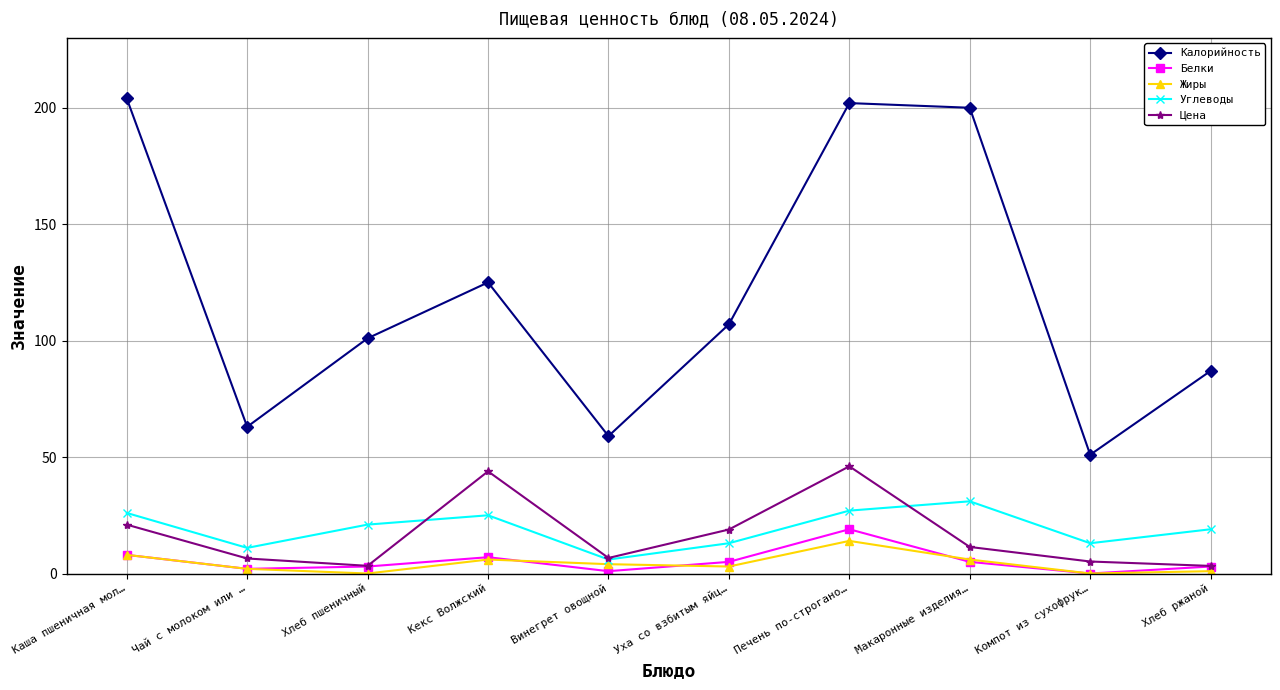

True or false: Белки has a value of 5.0 at Макаронные изделия….

True